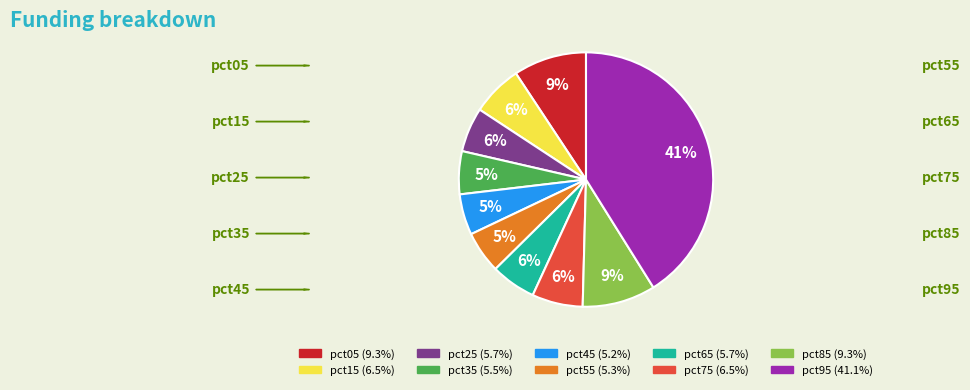

To the nearest percent, what percentage of the pie is pct05?

9%